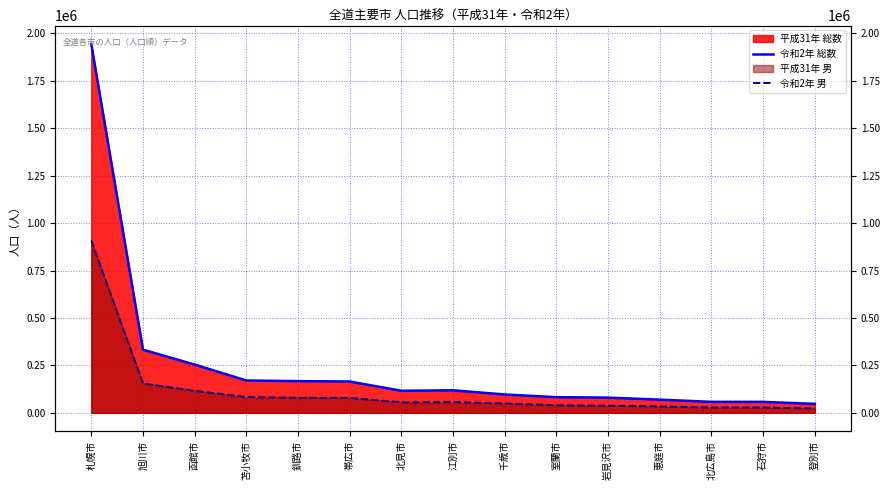

The value of 令和2年 総数 at 江別市 is 24041. True or false?

False